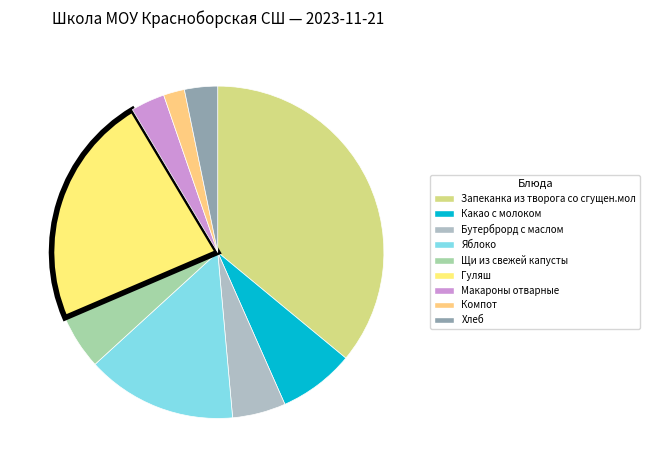

What is the change in value from Запеканка из творога со сгущен.мол to Компот?

-57.9